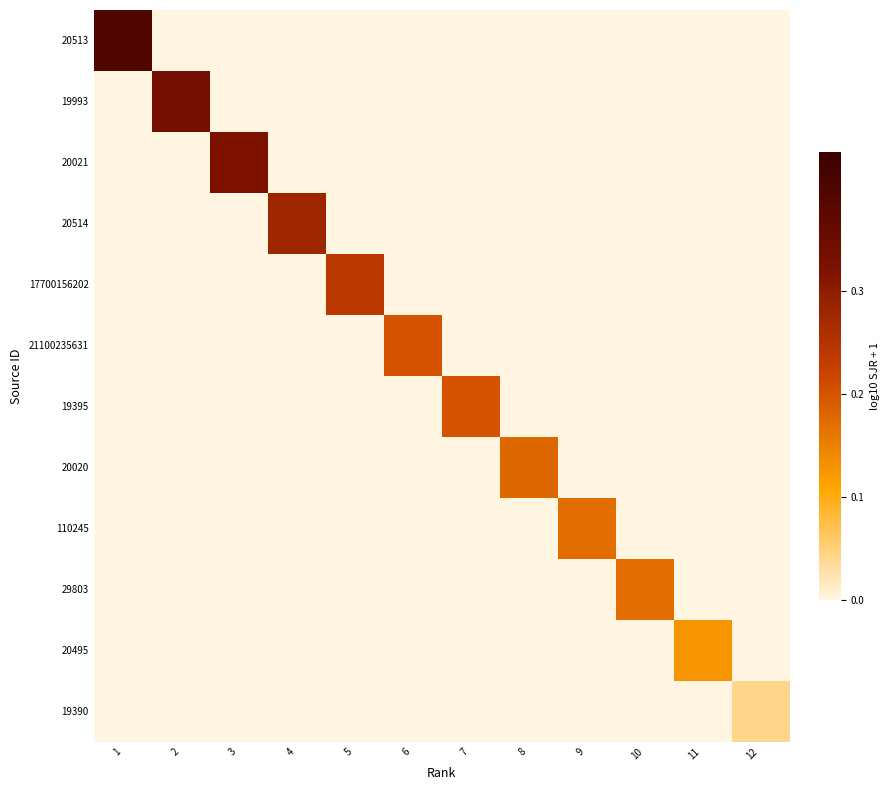

Reading left to right, list all the values displayed in this chart.

20513: 1=0.4	2=0.0	3=0.0	4=0.0	5=0.0	6=0.0	7=0.0	8=0.0	9=0.0	10=0.0	11=0.0	12=0.0
19993: 1=0.0	2=0.3	3=0.0	4=0.0	5=0.0	6=0.0	7=0.0	8=0.0	9=0.0	10=0.0	11=0.0	12=0.0
20021: 1=0.0	2=0.0	3=0.3	4=0.0	5=0.0	6=0.0	7=0.0	8=0.0	9=0.0	10=0.0	11=0.0	12=0.0
20514: 1=0.0	2=0.0	3=0.0	4=0.3	5=0.0	6=0.0	7=0.0	8=0.0	9=0.0	10=0.0	11=0.0	12=0.0
17700156202: 1=0.0	2=0.0	3=0.0	4=0.0	5=0.2	6=0.0	7=0.0	8=0.0	9=0.0	10=0.0	11=0.0	12=0.0
21100235631: 1=0.0	2=0.0	3=0.0	4=0.0	5=0.0	6=0.2	7=0.0	8=0.0	9=0.0	10=0.0	11=0.0	12=0.0
19395: 1=0.0	2=0.0	3=0.0	4=0.0	5=0.0	6=0.0	7=0.2	8=0.0	9=0.0	10=0.0	11=0.0	12=0.0
20020: 1=0.0	2=0.0	3=0.0	4=0.0	5=0.0	6=0.0	7=0.0	8=0.2	9=0.0	10=0.0	11=0.0	12=0.0
110245: 1=0.0	2=0.0	3=0.0	4=0.0	5=0.0	6=0.0	7=0.0	8=0.0	9=0.2	10=0.0	11=0.0	12=0.0
29803: 1=0.0	2=0.0	3=0.0	4=0.0	5=0.0	6=0.0	7=0.0	8=0.0	9=0.0	10=0.2	11=0.0	12=0.0
20495: 1=0.0	2=0.0	3=0.0	4=0.0	5=0.0	6=0.0	7=0.0	8=0.0	9=0.0	10=0.0	11=0.1	12=0.0
19390: 1=0.0	2=0.0	3=0.0	4=0.0	5=0.0	6=0.0	7=0.0	8=0.0	9=0.0	10=0.0	11=0.0	12=0.0